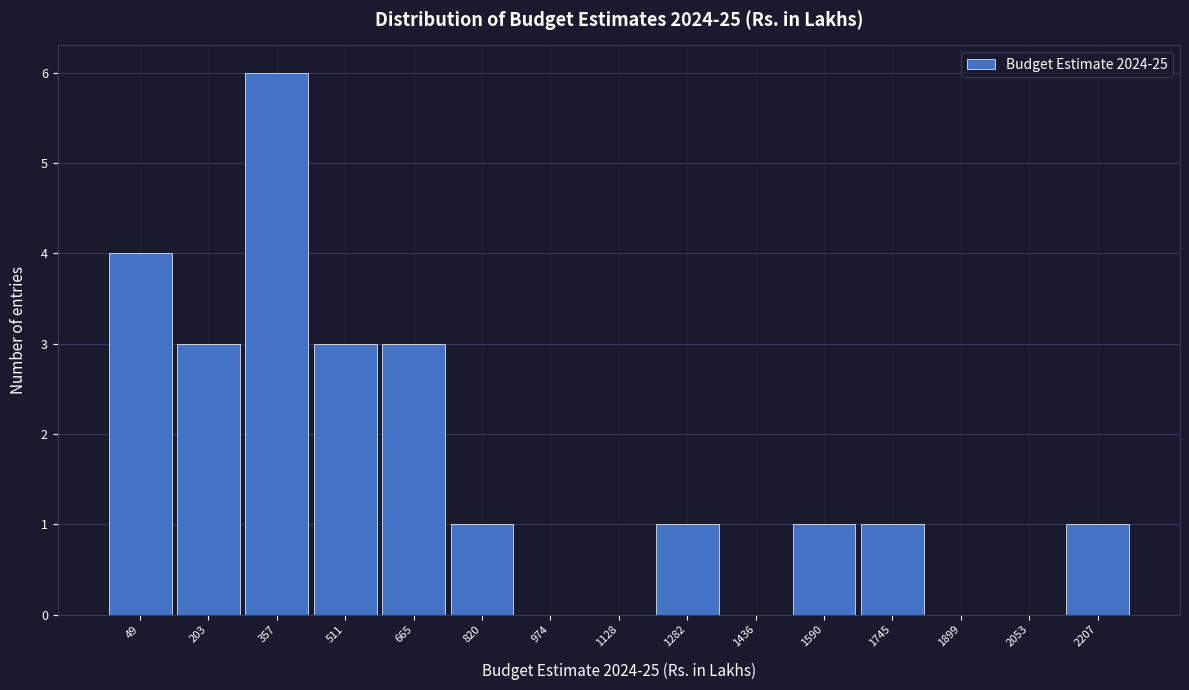

Reading right to left, transcribe all the data shown in this chart.

2207=1	2053=0	1899=0	1745=1	1590=1	1436=0	1282=1	1128=0	974=0	820=1	665=3	511=3	357=6	203=3	49=4